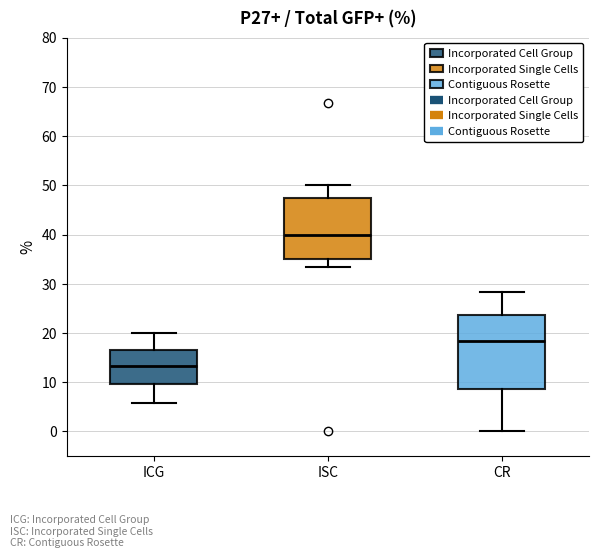

Which box's median line is the lowest?

ICG